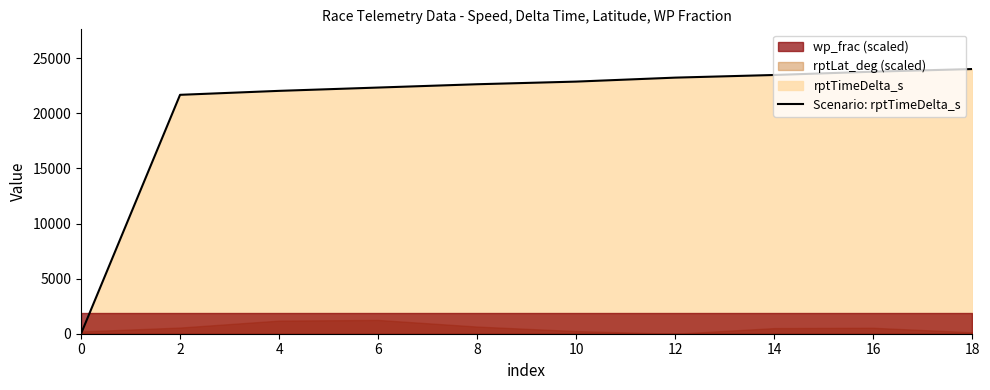

What is the value of the 3rd point from the left?

22037